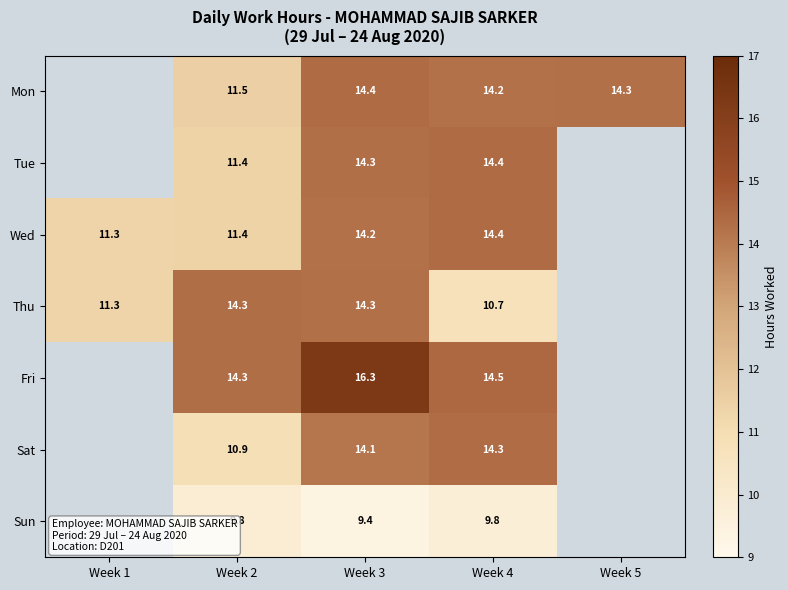

What is the difference between the Mon values at Week 2 and Week 5?

2.8